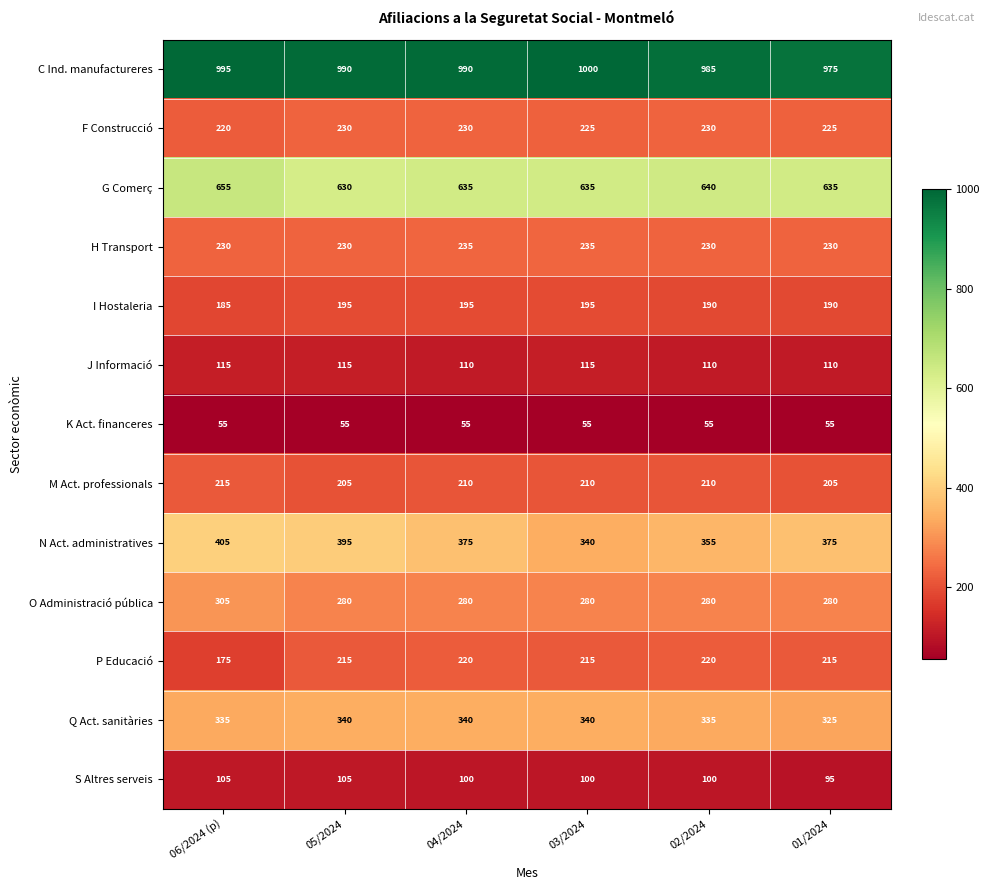

What is the sum of the I Hostaleria values at 03/2024 and 02/2024?

385